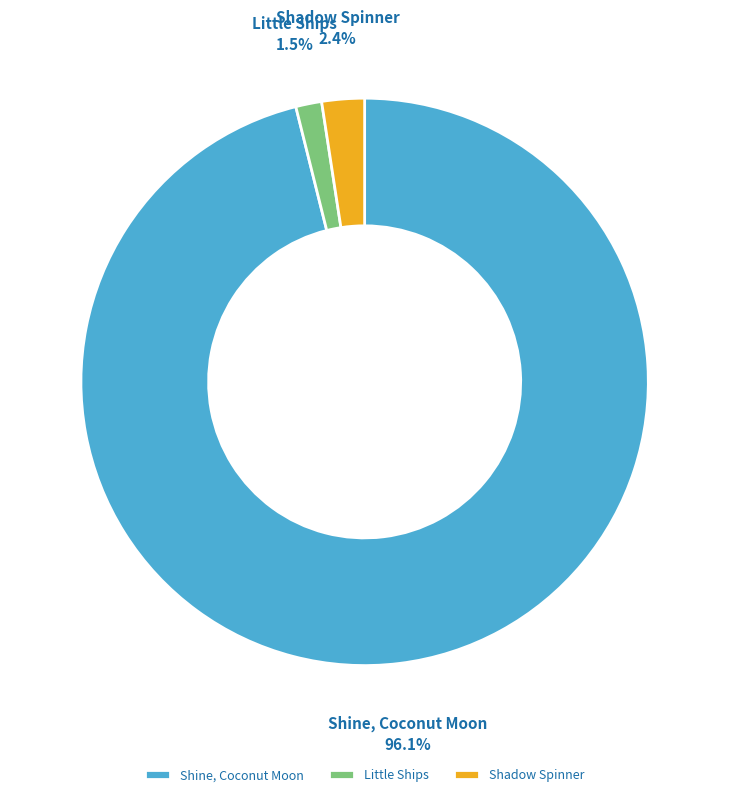

Is it true that Shadow Spinner is 2% of the pie?

True